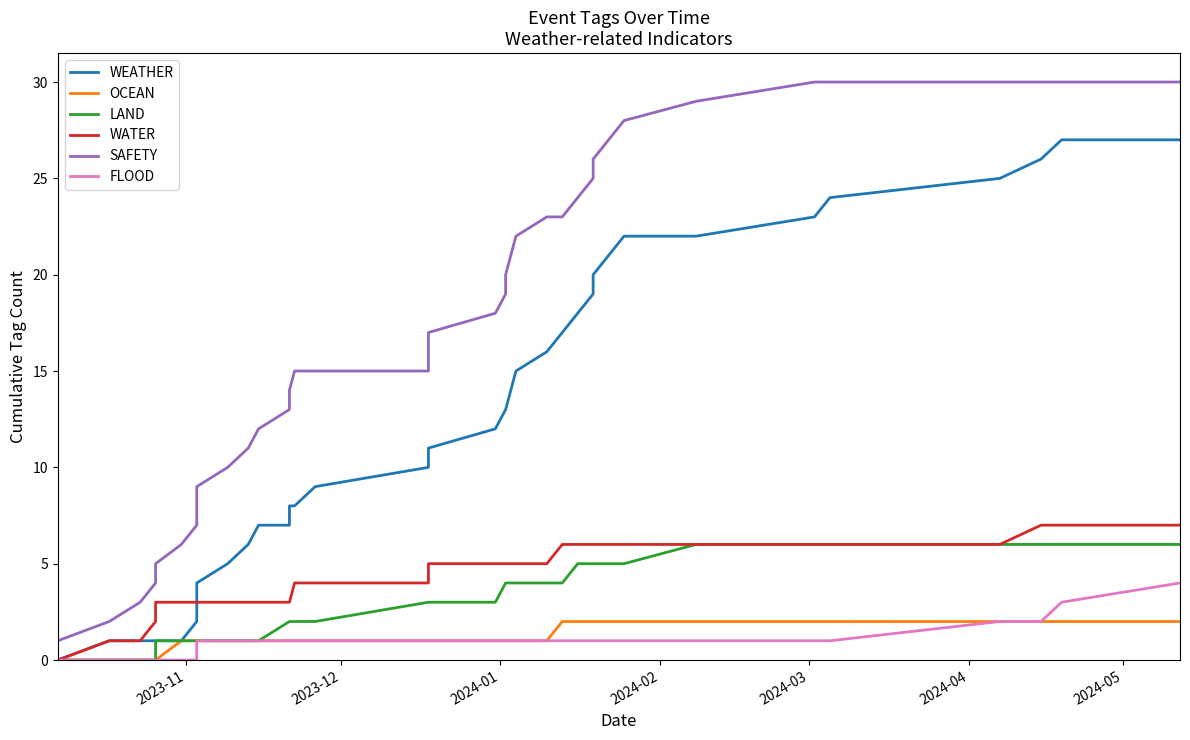

Reading left to right, transcribe all the data shown in this chart.

WEATHER: 0	1	1	1	1	1	1	1	2	3	4	5	6	7	7	8	8	9	10	11	11	12	13	13	14	15	16	17	18	19	20	21	22	22	23	24	25	26	27	27
OCEAN: 0	0	0	0	0	0	0	1	1	1	1	1	1	1	1	1	1	1	1	1	1	1	1	1	1	1	1	2	2	2	2	2	2	2	2	2	2	2	2	2
LAND: 0	0	0	0	0	0	1	1	1	1	1	1	1	1	2	2	2	2	3	3	3	3	4	4	4	4	4	4	5	5	5	5	5	6	6	6	6	6	6	6
WATER: 0	1	1	1	2	3	3	3	3	3	3	3	3	3	3	3	4	4	4	5	5	5	5	5	5	5	5	6	6	6	6	6	6	6	6	6	6	7	7	7
SAFETY: 1	2	3	3	4	5	5	6	7	8	9	10	11	12	13	14	15	15	15	16	17	18	19	20	21	22	23	23	24	25	26	27	28	29	30	30	30	30	30	30
FLOOD: 0	0	0	0	0	0	0	0	0	1	1	1	1	1	1	1	1	1	1	1	1	1	1	1	1	1	1	1	1	1	1	1	1	1	1	1	2	2	3	4